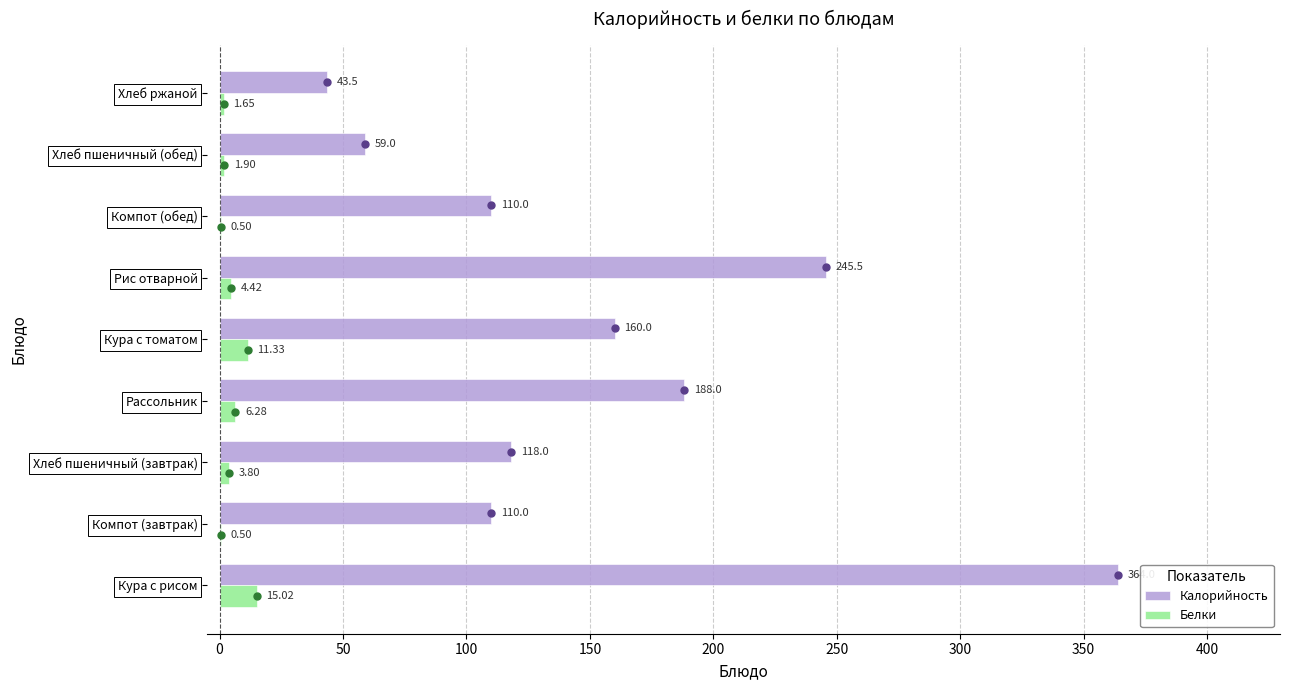

Which category has the highest value in the Калорийность series?

Кура с рисом